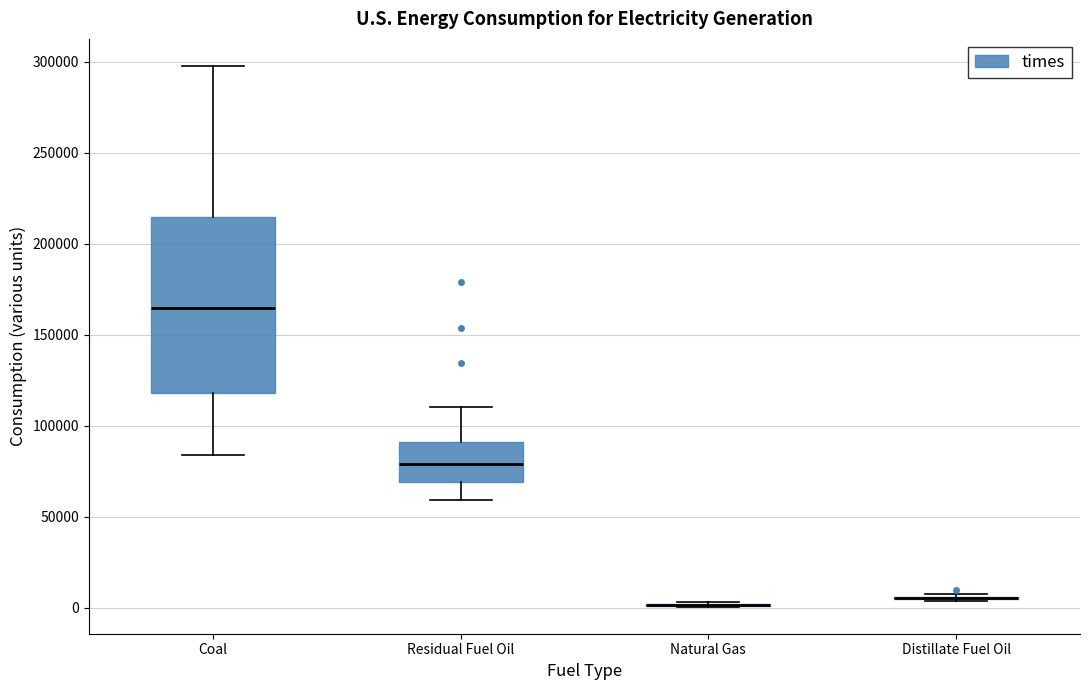

Reading left to right, read every box against the y-axis: the position of its median line, the range the box covers, and the ends of its whiskers. The values are not printed on the chart, so give them approximately, as read against the axis.

Coal: median 165000, box 120000 to 215000, whiskers 85000 to 300000
Residual Fuel Oil: median 80000, box 70000 to 90000, whiskers 60000 to 110000
Natural Gas: box collapsed to a line at 0, whiskers 0 to 5000
Distillate Fuel Oil: box collapsed to a line at 5000, whiskers 5000 to 5000